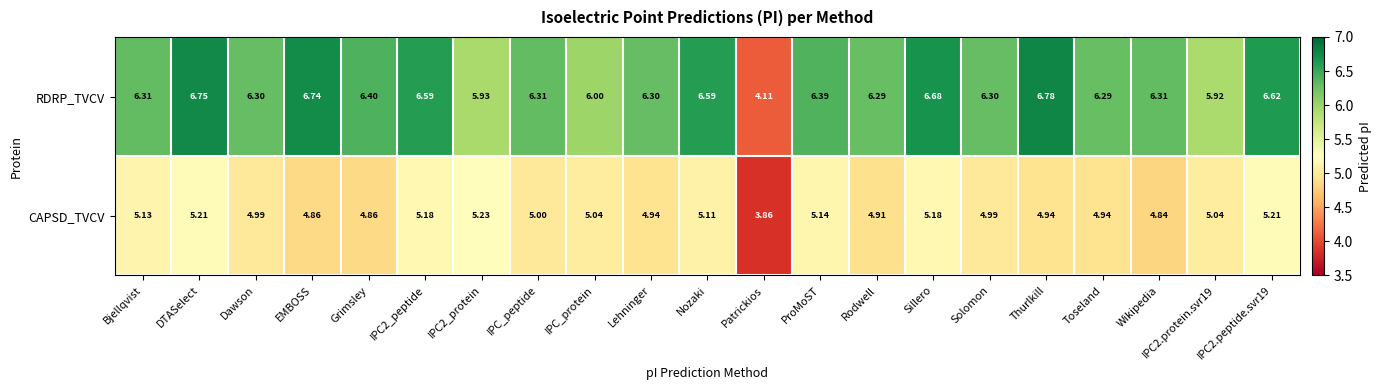

How many distinct data groups are displayed?

2